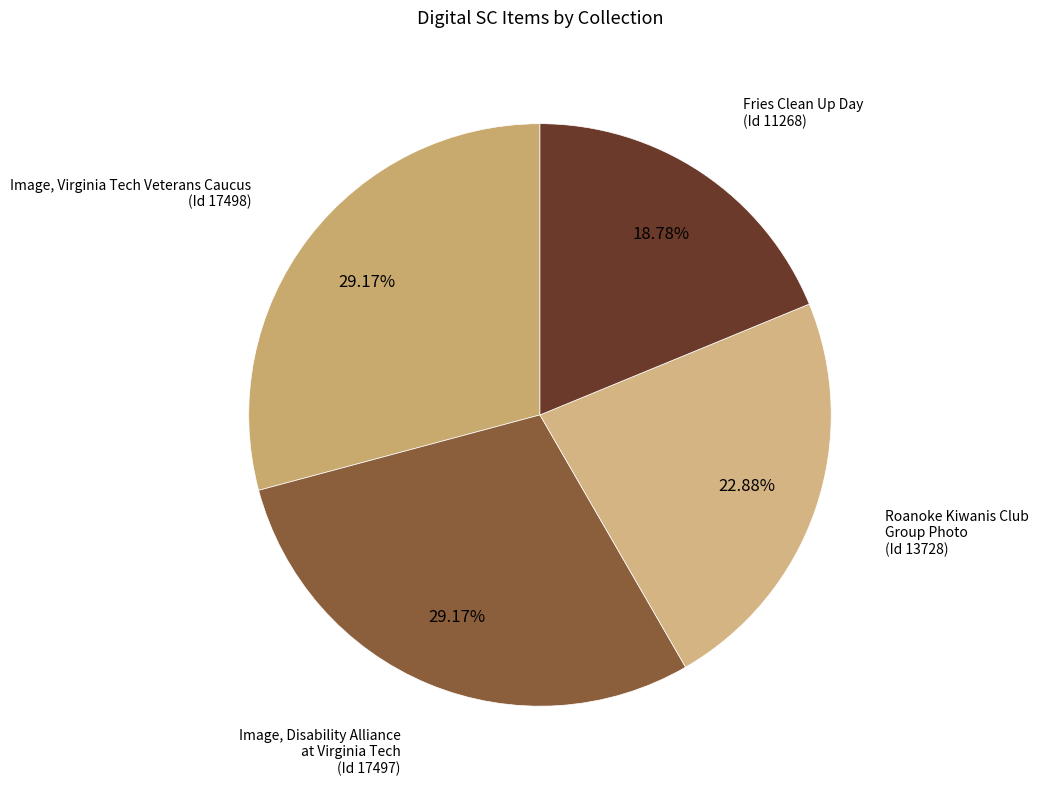

What is the ratio of the value at Fries Clean Up Day (Id 11268) to the value at Roanoke Kiwanis Club Group Photo (Id 13728)?

0.8